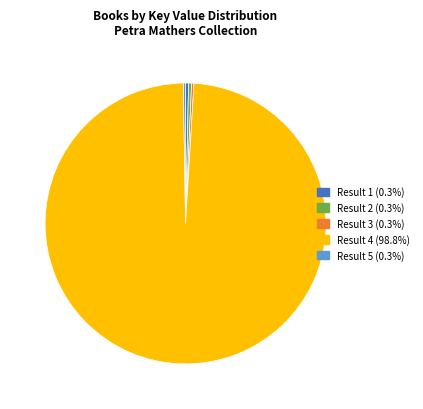

Approximately how many times larger is the value at Result 1 (0.3%) compared to Result 2 (0.3%)?

1.0